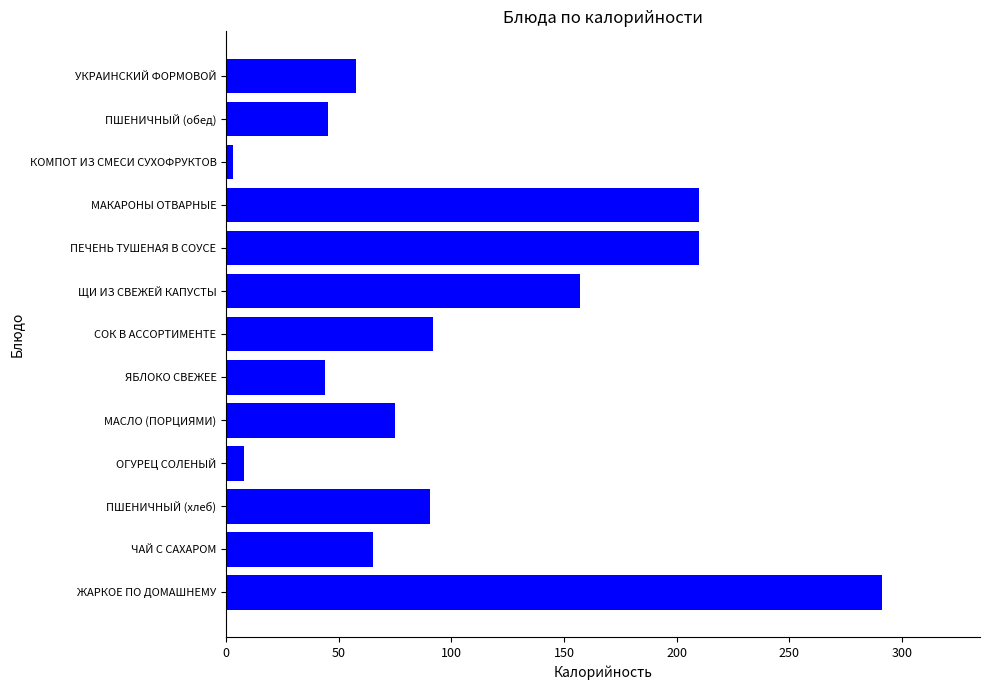

What is the greatest value displayed?

291.0